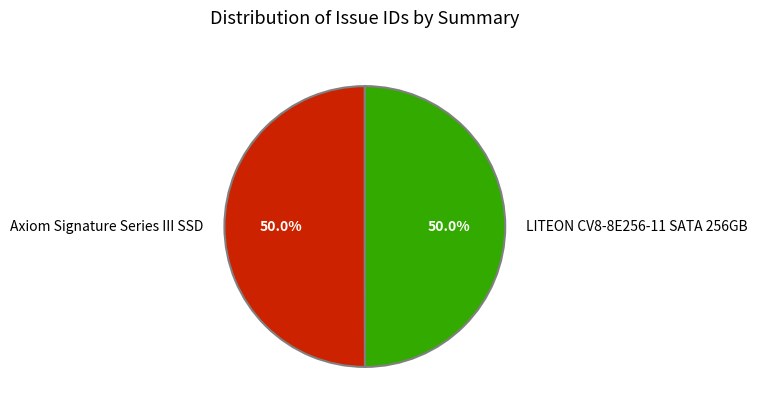

Is the sum of Axiom Signature Series III SSD and LITEON CV8-8E256-11 SATA 256GB greater than half?

Yes